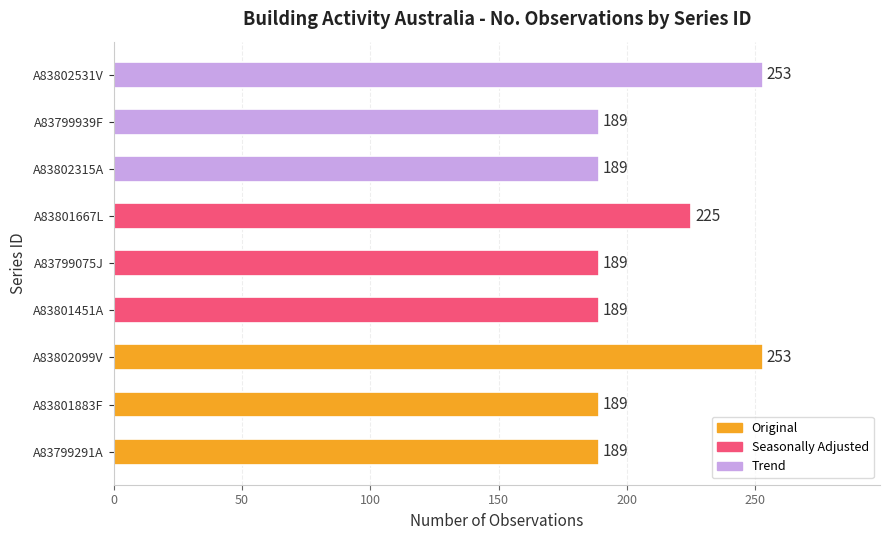

The value at A83801667L is 356. True or false?

False